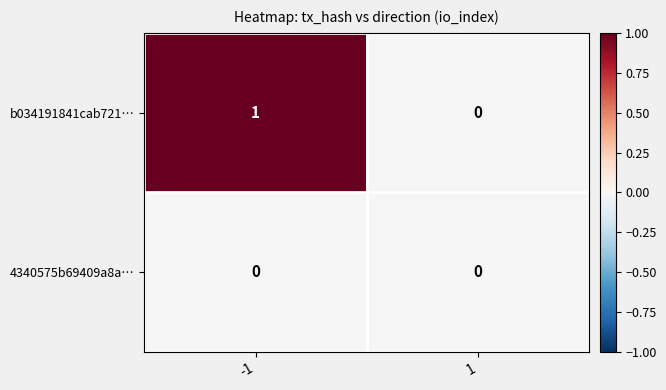

The value of b034191841cab721… at -1 is 0. True or false?

False